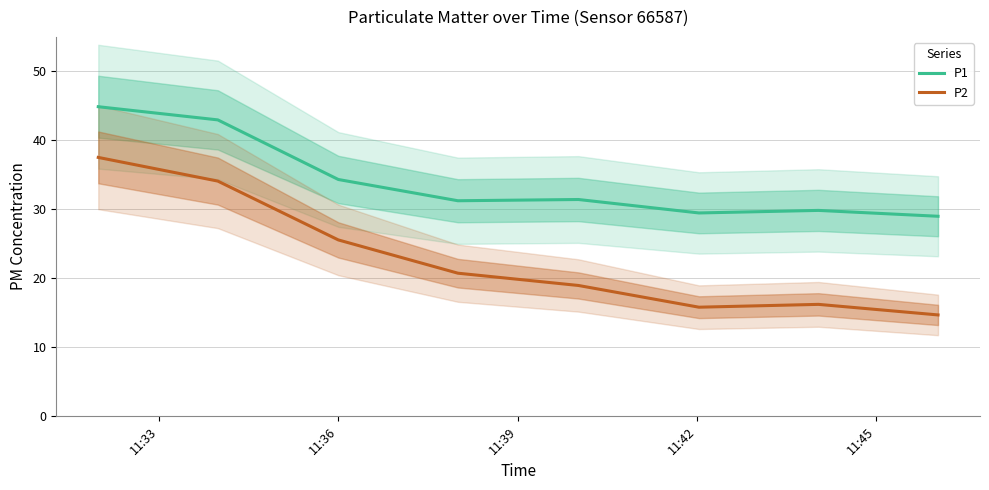

What is the highest value of the P1 series?

44.9